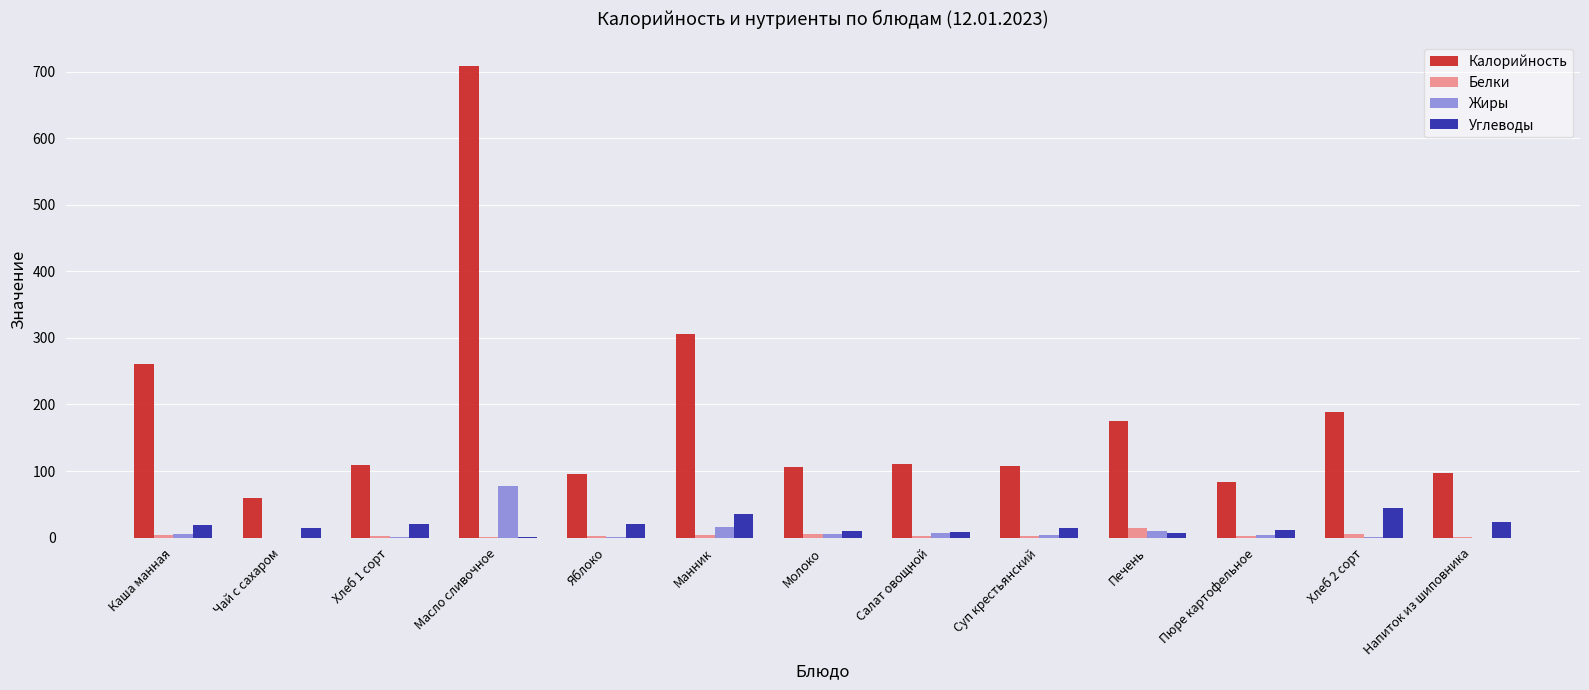

How many series are shown in this chart?

4